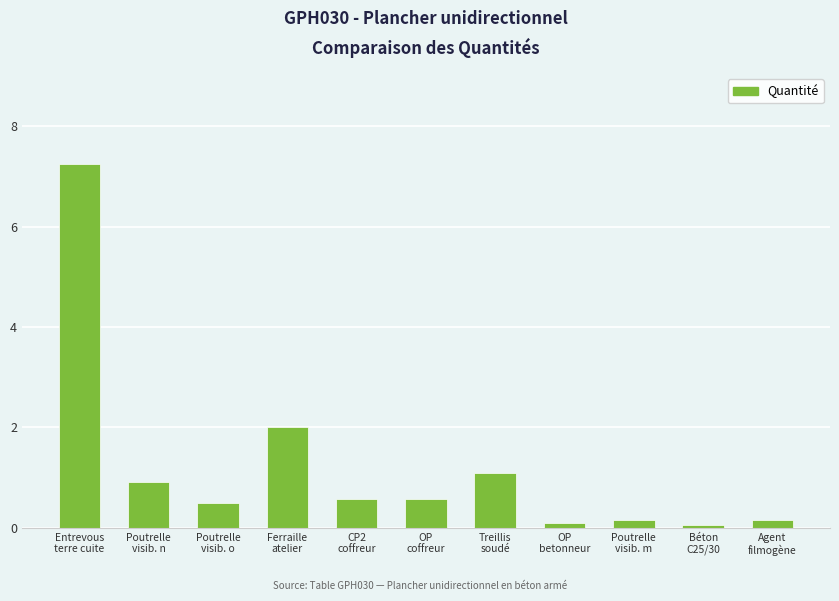

What is the value of the 6th bar from the left?

0.6